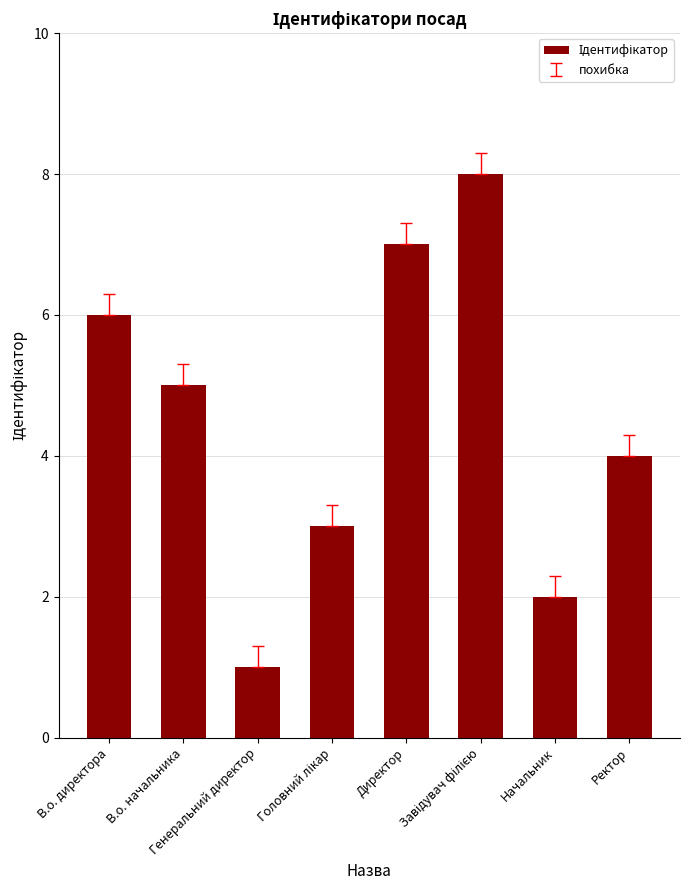

What position from the left is В.о. начальника?

2